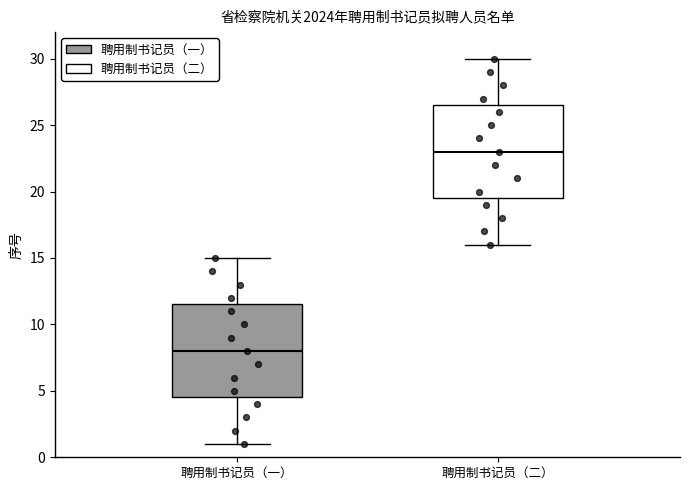

Which box's median line is the lowest?

聘用制书记员（一）